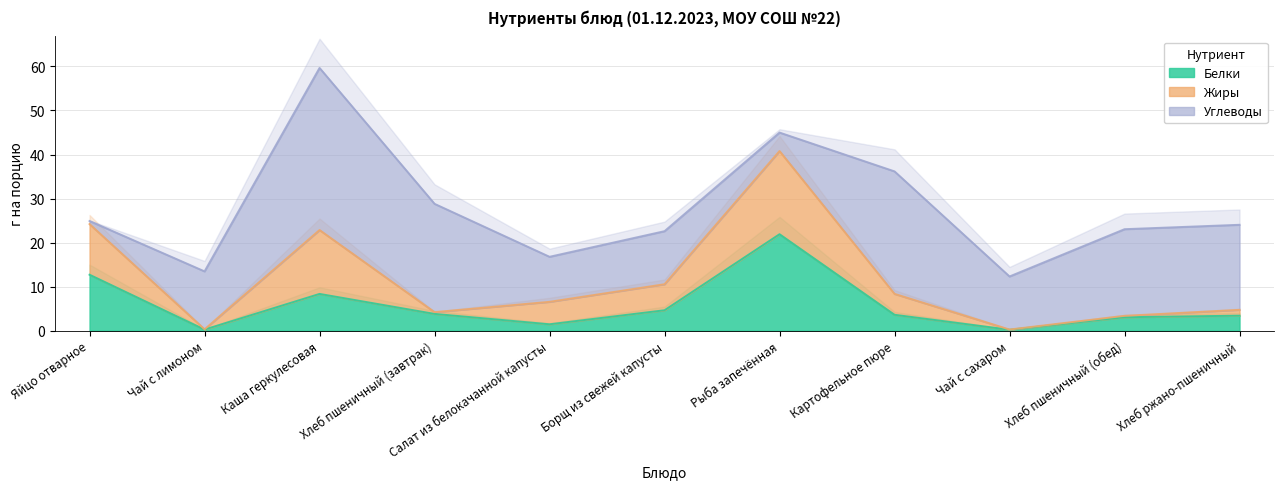

The Жиры series shows 0.3 at Хлеб ржано-пшеничный. True or false?

False